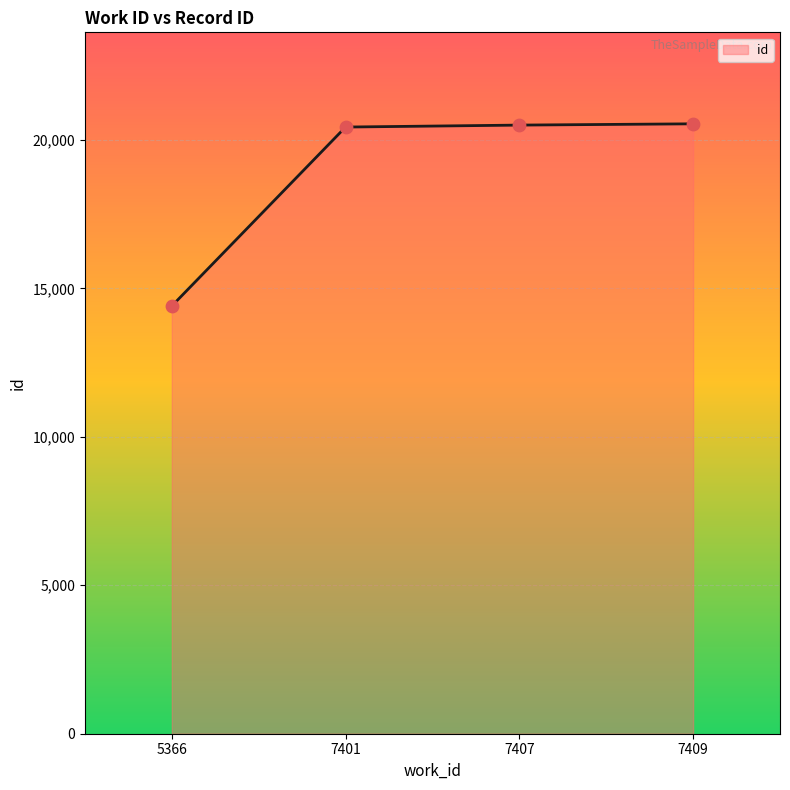

Between 7409 and 5366, which is larger?

7409